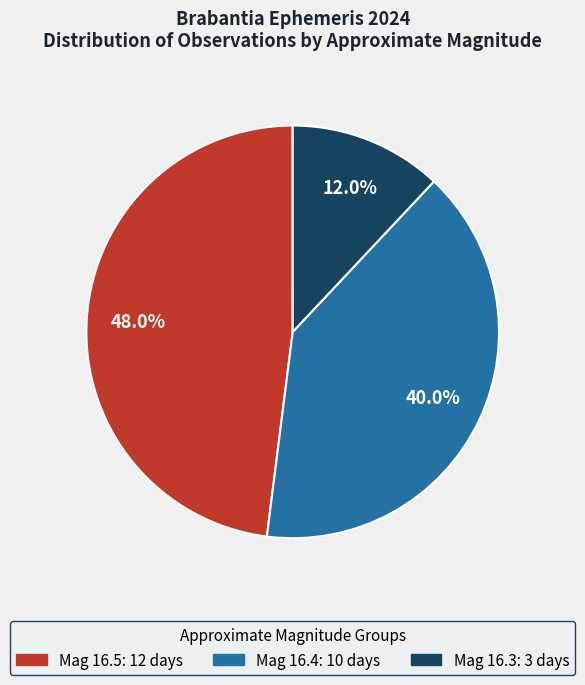

Does any single category account for the majority?

No